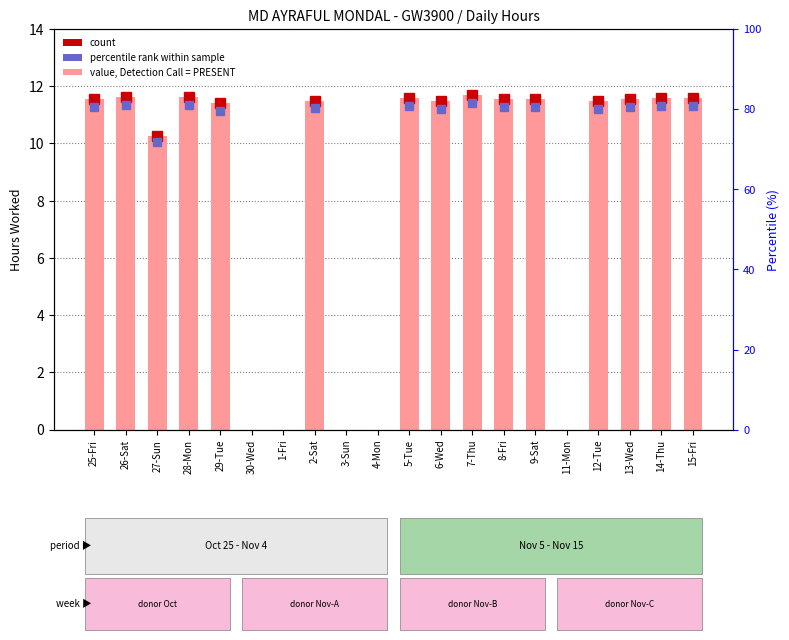

What is the difference between the second highest and minimum values?

11.6